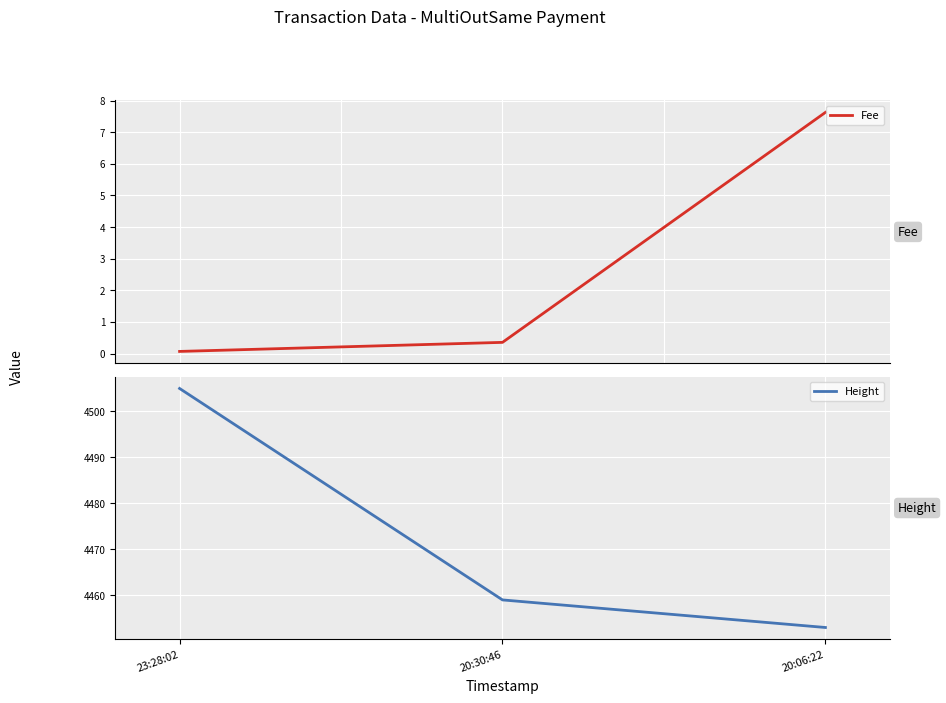

Rank the series by their average value, from lowest to highest.

Fee, Height